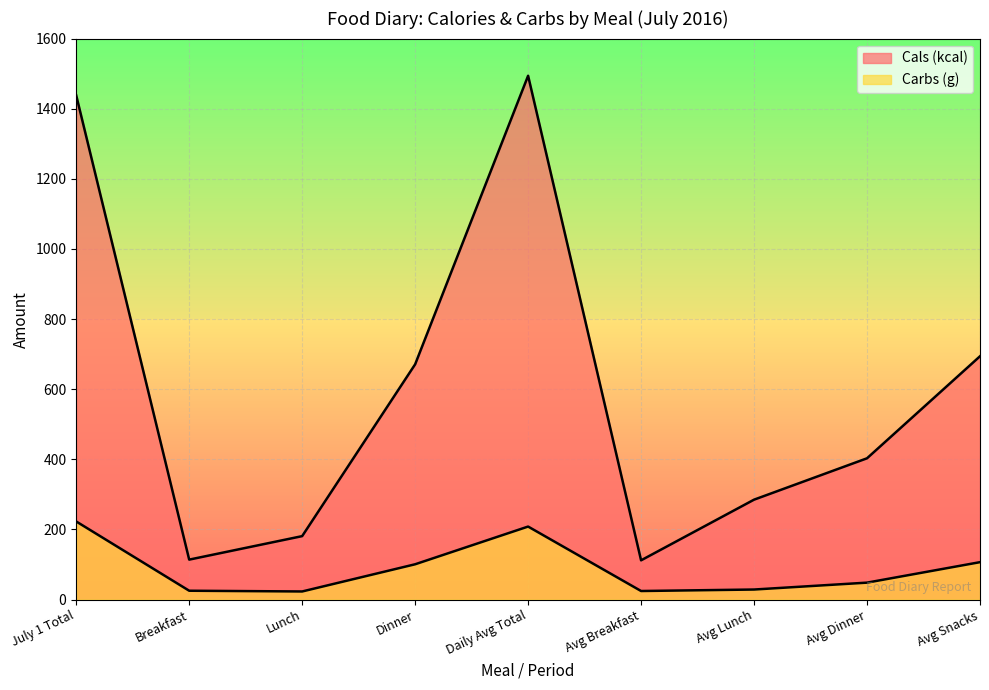

How many distinct data groups are displayed?

2